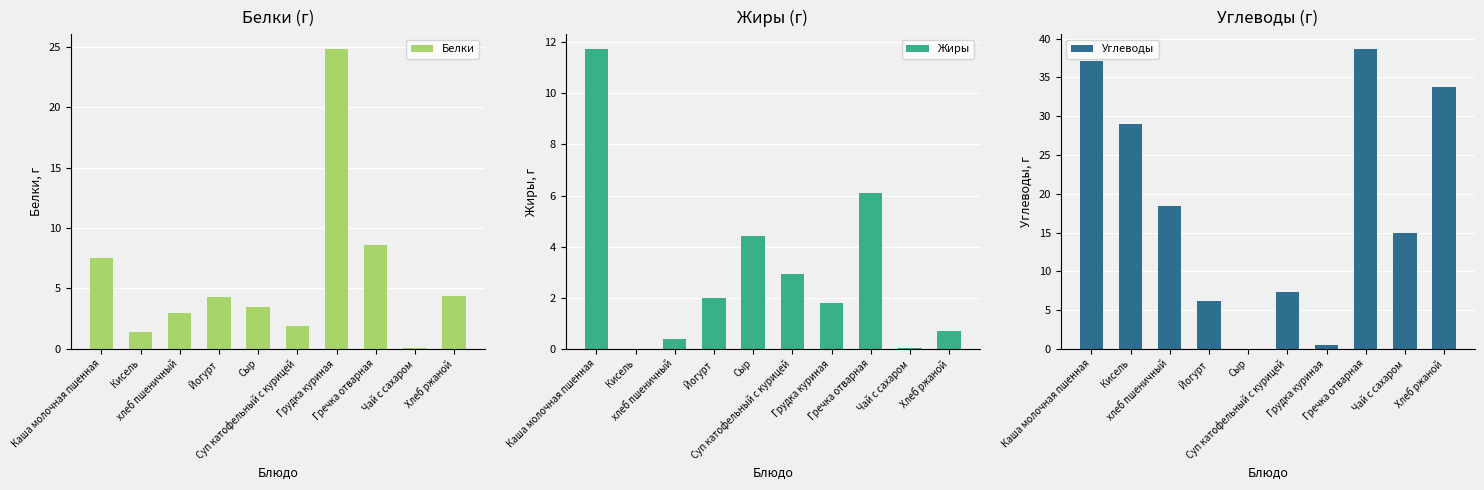

Which category has the highest value in the Белки series?

Грудка куриная